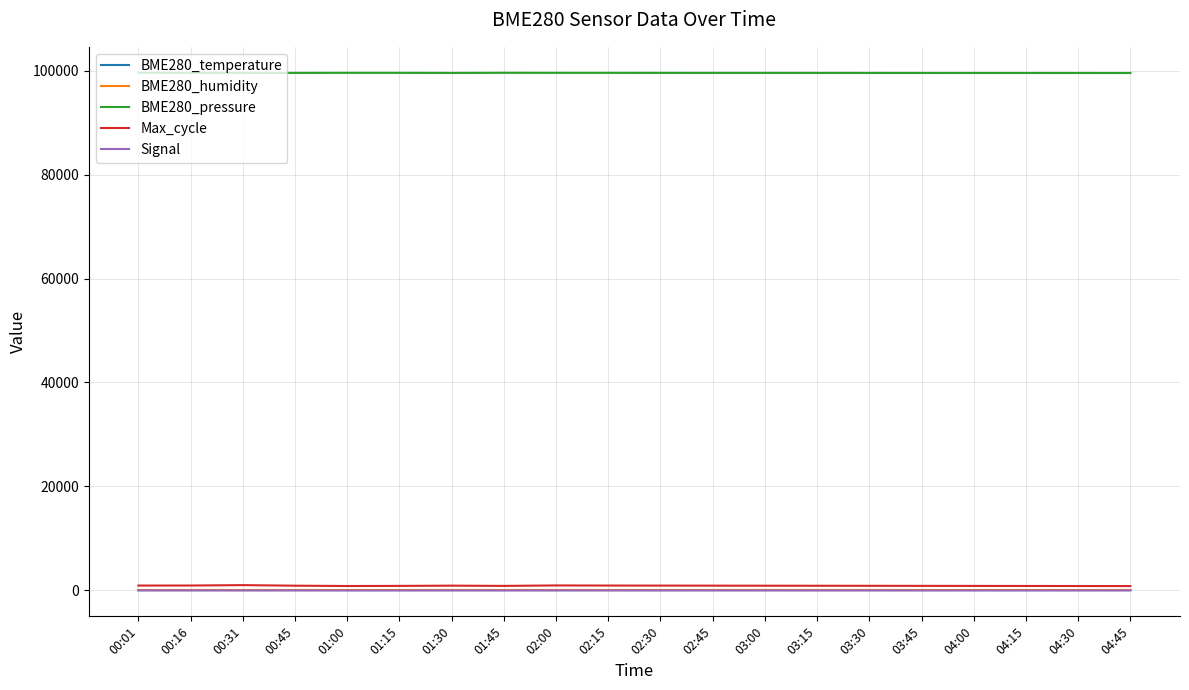

Which series has the largest total across all categories?

BME280_pressure